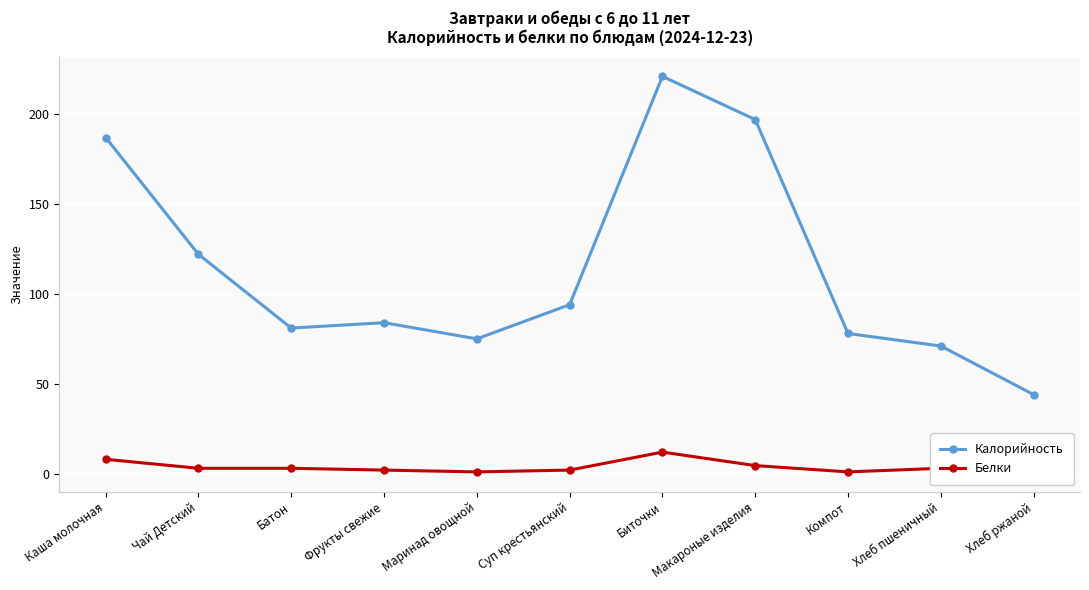

What is the spread (max minus min) of values at Суп крестьянский?

92.0